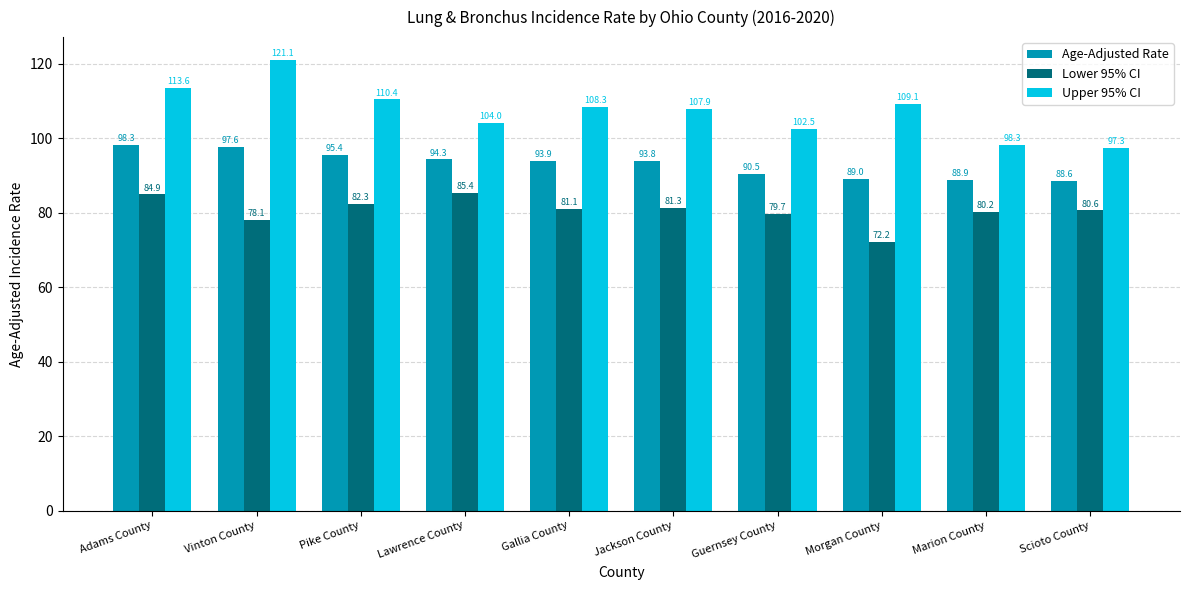

At how many categories does at least one series exceed 115?

1